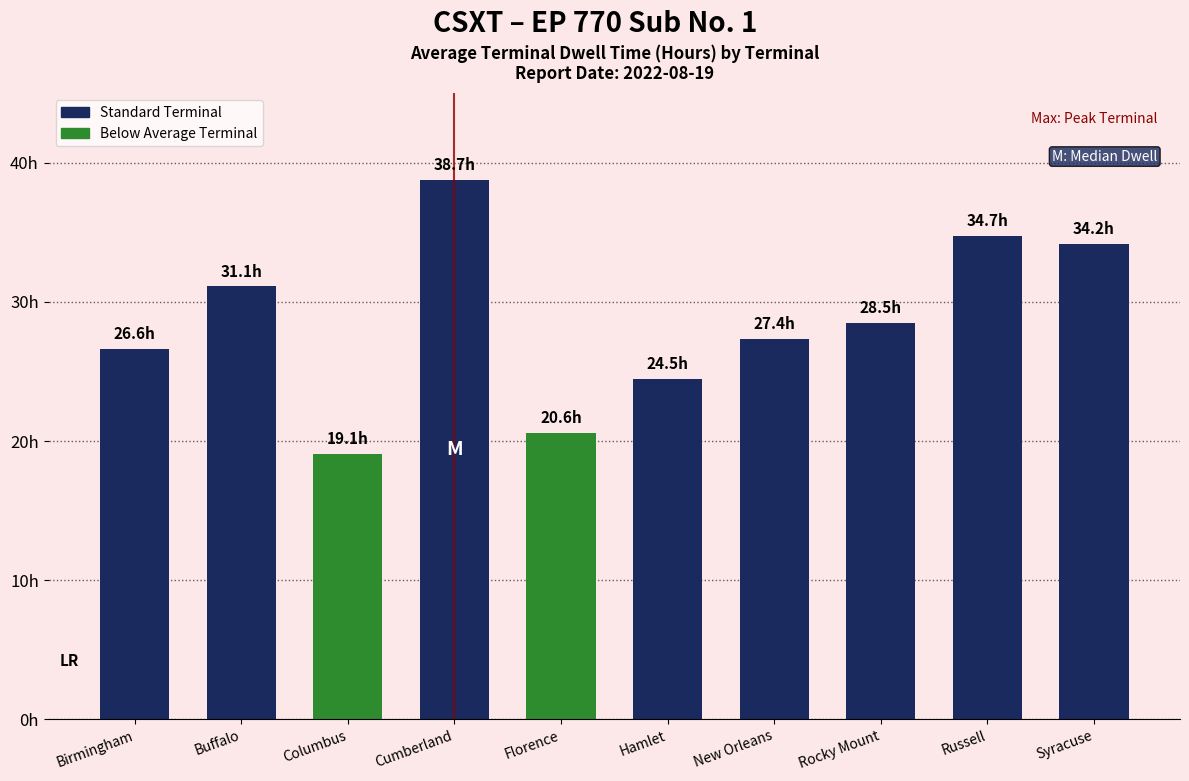

Reading left to right, transcribe all the data shown in this chart.

Birmingham=26.6	Buffalo=31.1	Columbus=19.1	Cumberland=38.7	Florence=20.6	Hamlet=24.5	New Orleans=27.4	Rocky Mount=28.5	Russell=34.7	Syracuse=34.2